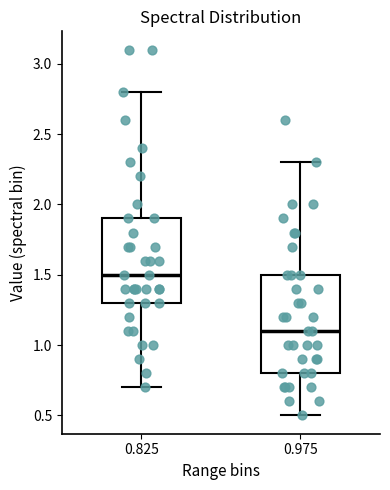

Where is the lower edge of the box at x = 0.825 on the y-axis? The values are not printed on the chart, so give them approximately, as read against the axis.

1.3